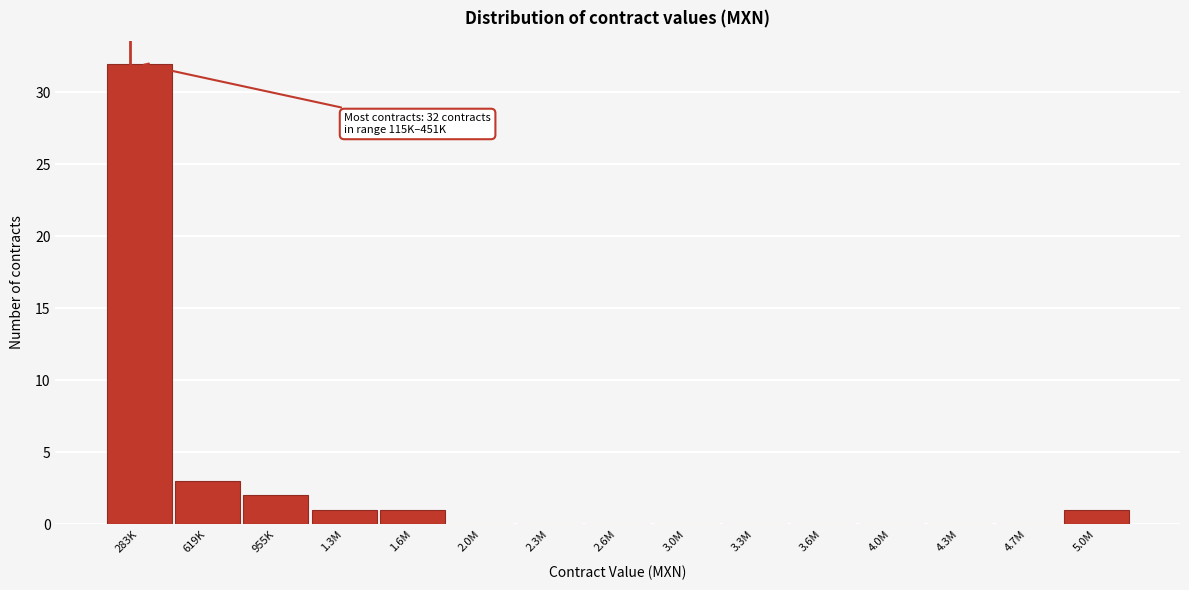

Reading left to right, transcribe all the data shown in this chart.

283K=32	619K=3	955K=2	1.3M=1	1.6M=1	2.0M=0	2.3M=0	2.6M=0	3.0M=0	3.3M=0	3.6M=0	4.0M=0	4.3M=0	4.7M=0	5.0M=1